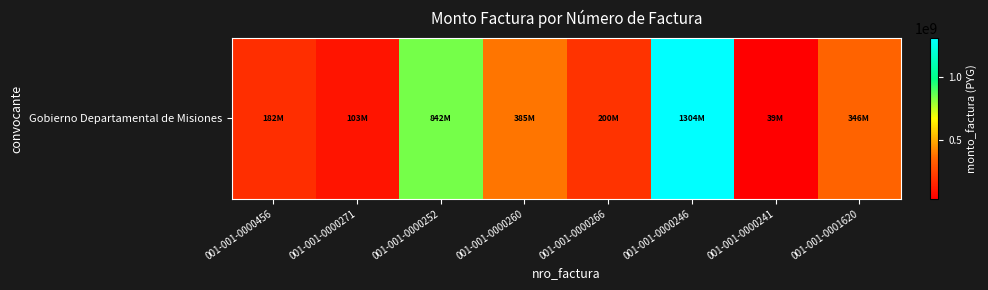

Rank the categories by value from lowest to highest.

001-001-0000241, 001-001-0000271, 001-001-0000456, 001-001-0000266, 001-001-0001620, 001-001-0000260, 001-001-0000252, 001-001-0000246